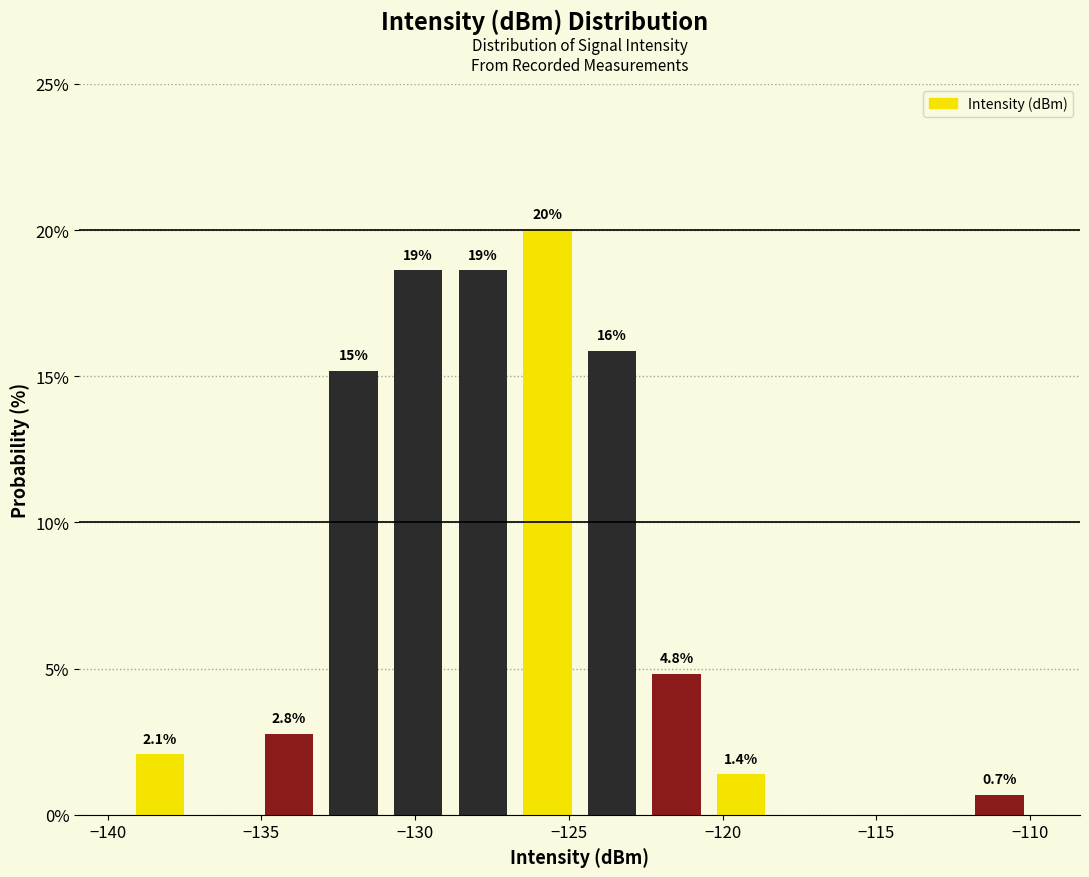

Over which range of the x-axis is the bar tallest?

-126.5 to -124.5